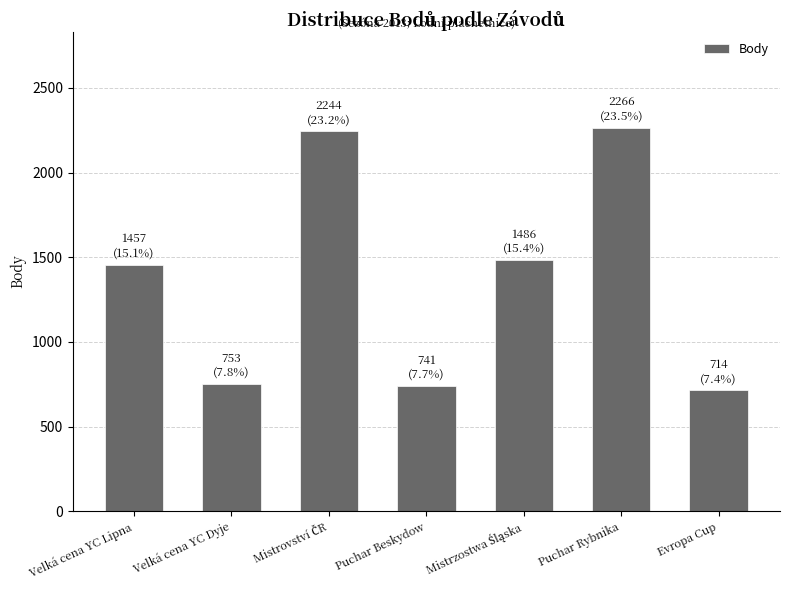

What is the difference between the second highest and minimum values?

1530